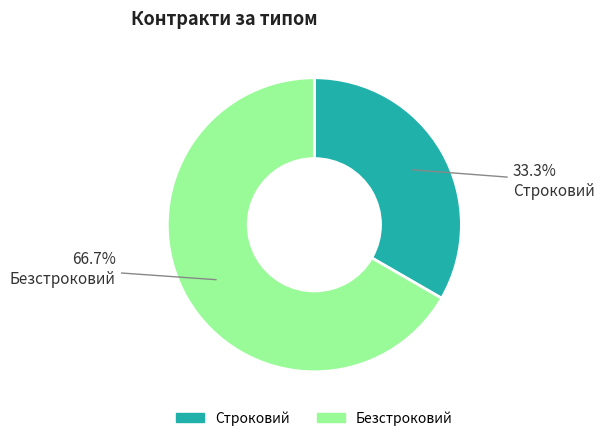

Count the number of slices in the pie.

2